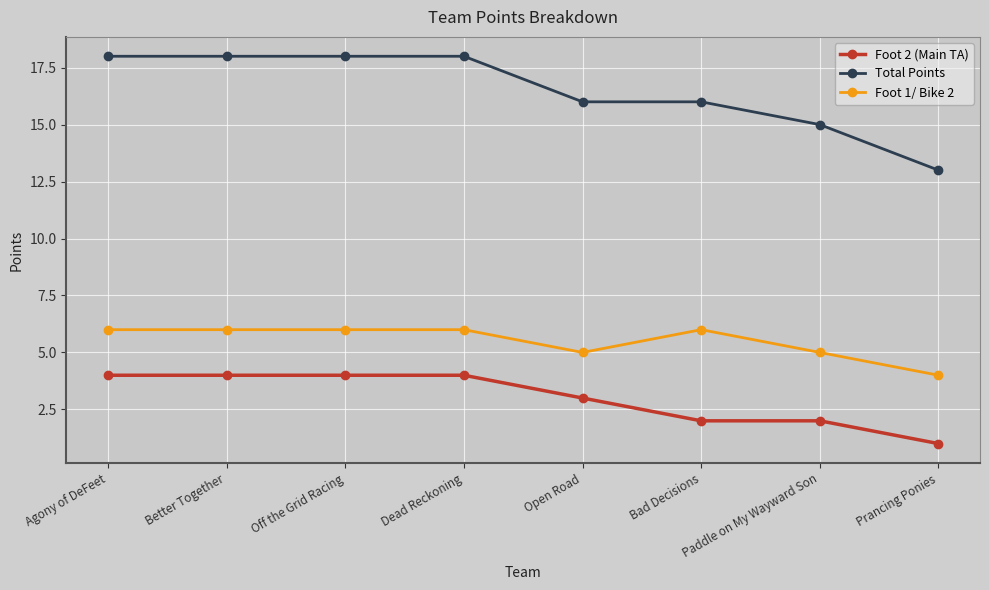

True or false: Total Points and Foot 1/ Bike 2 intersect in this chart.

False